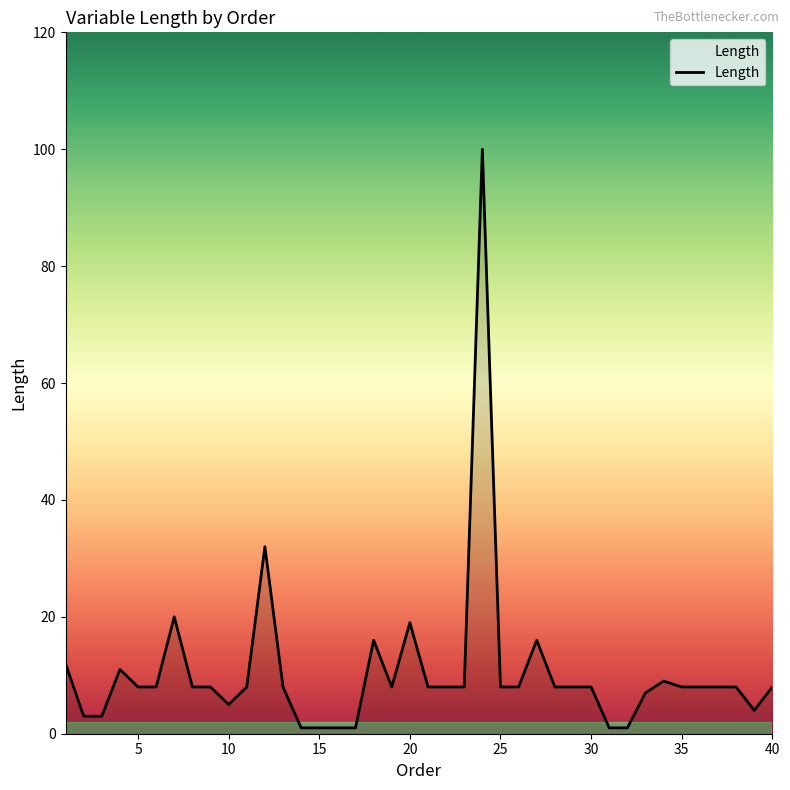

How many lines are shown in the chart?

1